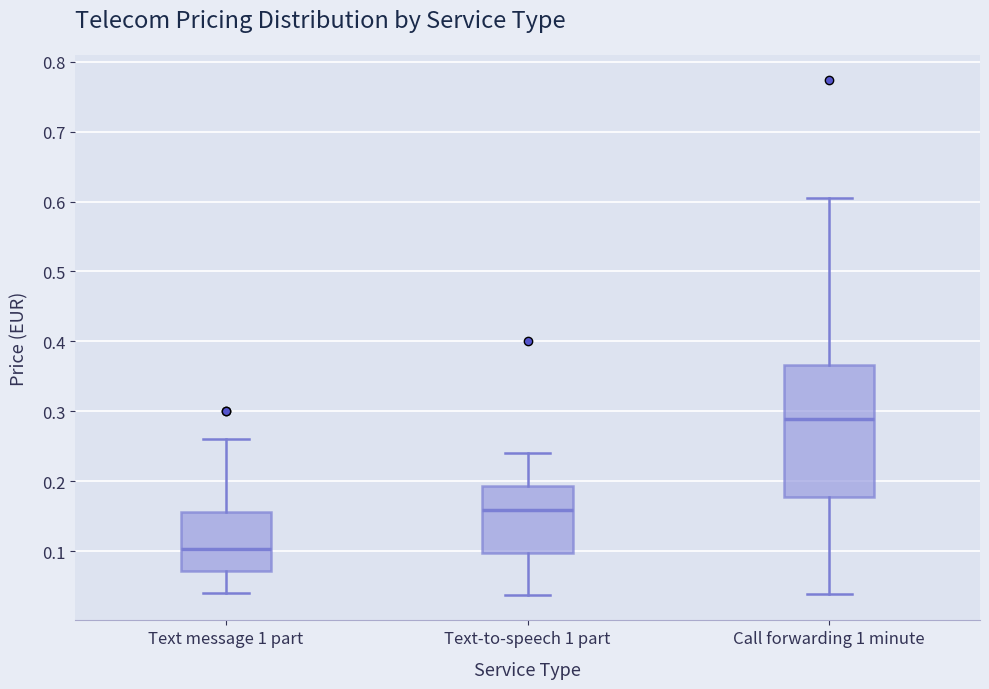

Reading left to right, read every box against the y-axis: the position of its median line, the range the box covers, and the ends of its whiskers. The values are not printed on the chart, so give them approximately, as read against the axis.

Text message 1 part: median 0.10, box 0.07 to 0.16, whiskers 0.04 to 0.26
Text-to-speech 1 part: median 0.16, box 0.10 to 0.19, whiskers 0.04 to 0.24
Call forwarding 1 minute: median 0.29, box 0.18 to 0.37, whiskers 0.04 to 0.61